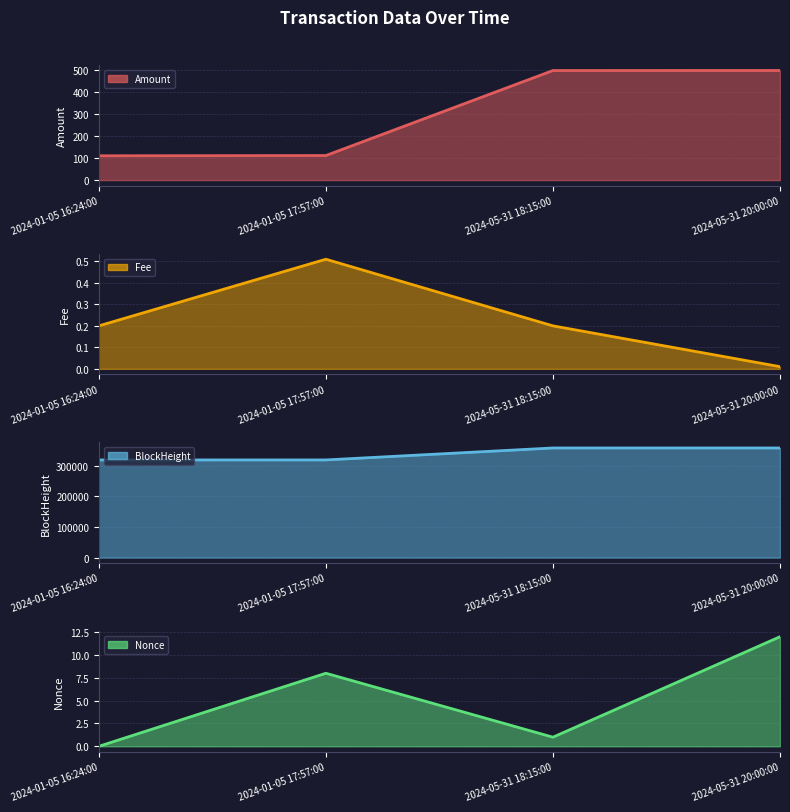

How many data points in BlockHeight line are above 358626?

1